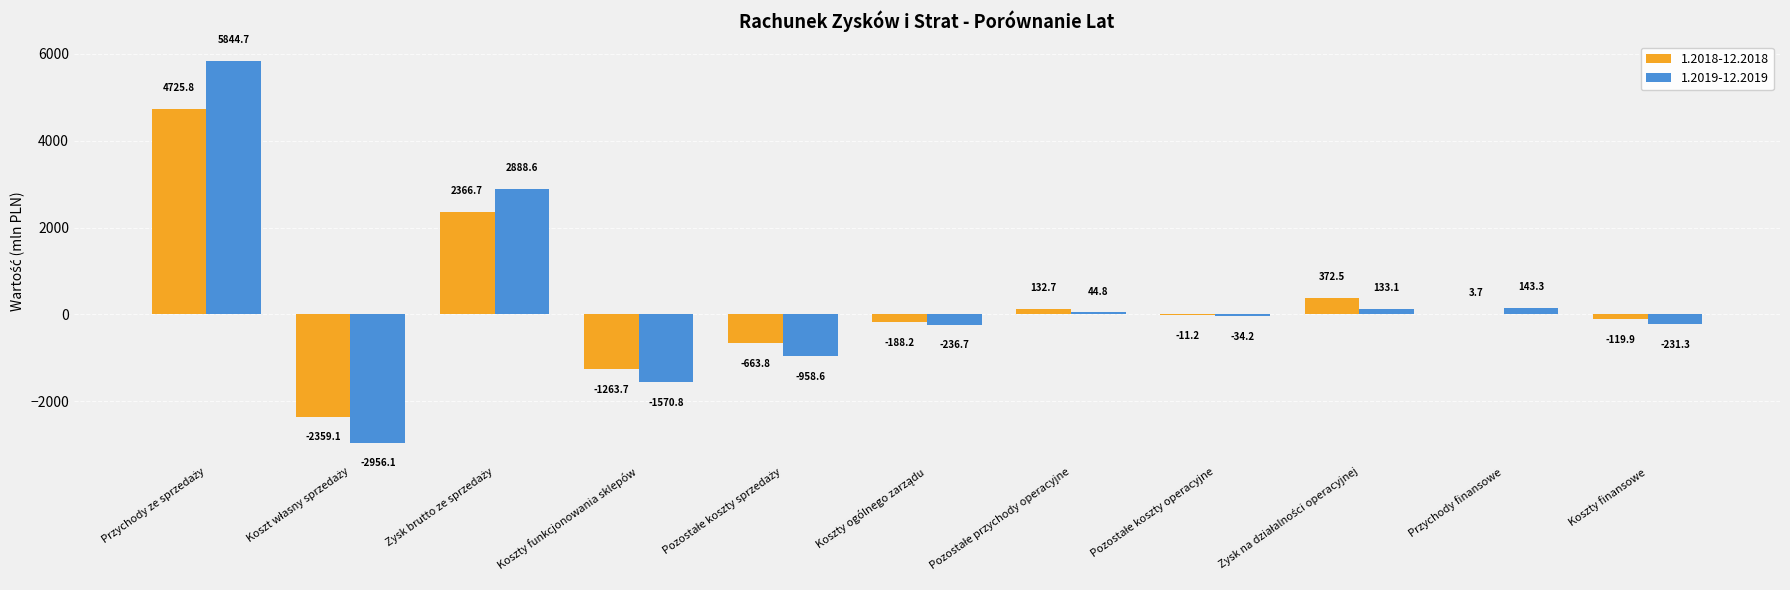

How many distinct data groups are displayed?

2